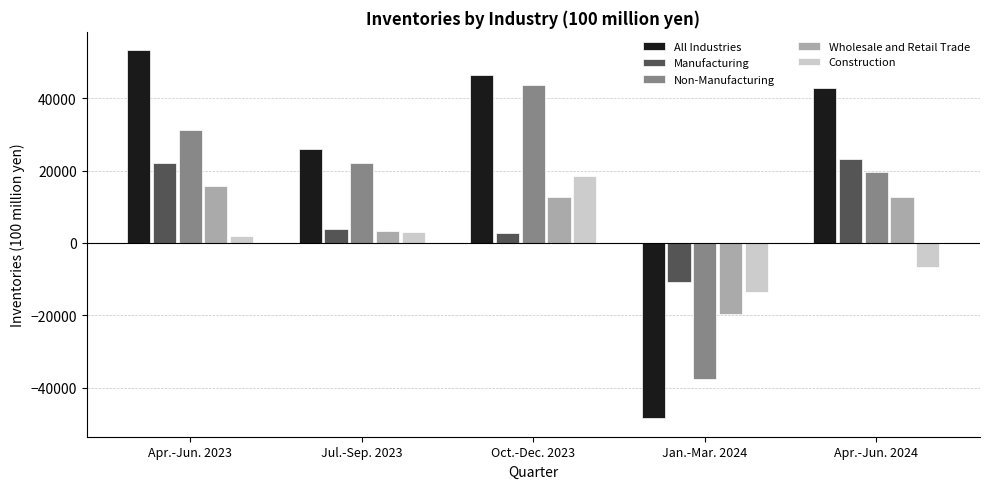

Which series changed the most between Apr.-Jun. 2023 and Jan.-Mar. 2024?

All Industries